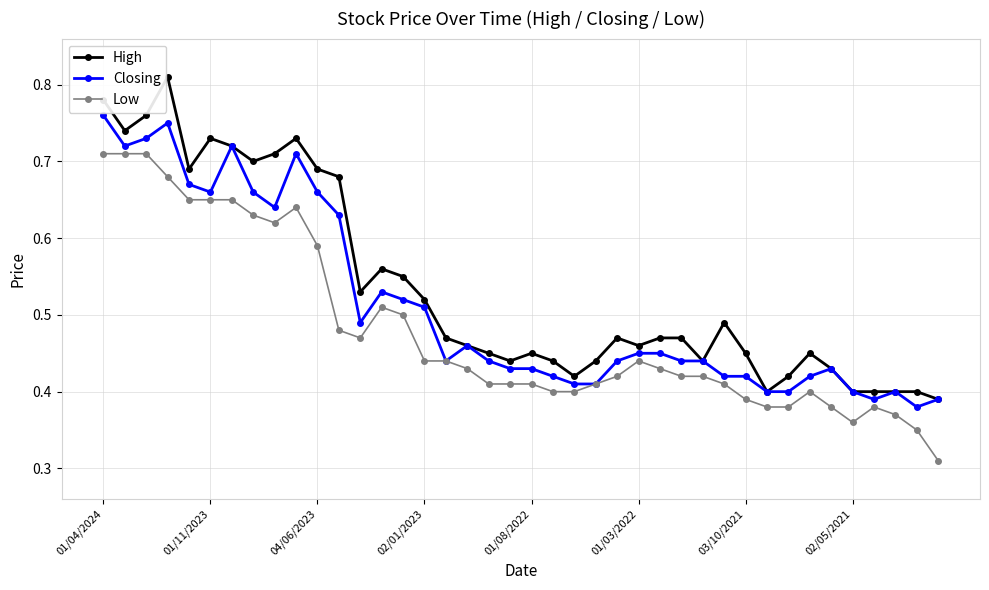

At how many categories does at least one series exceed 0?

40